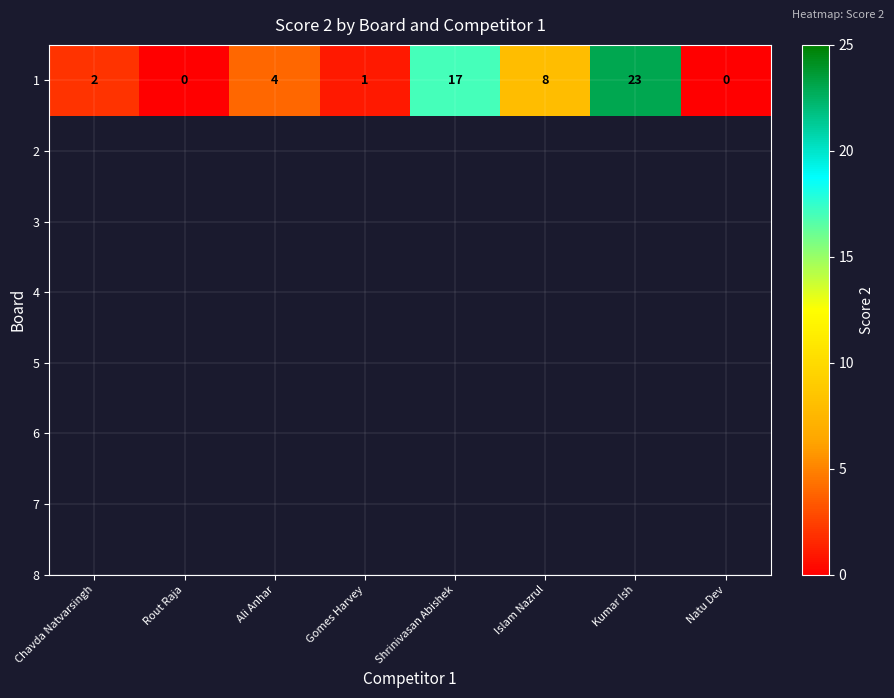

What is the change in value from Ali Anhar to Islam Nazrul?

+4